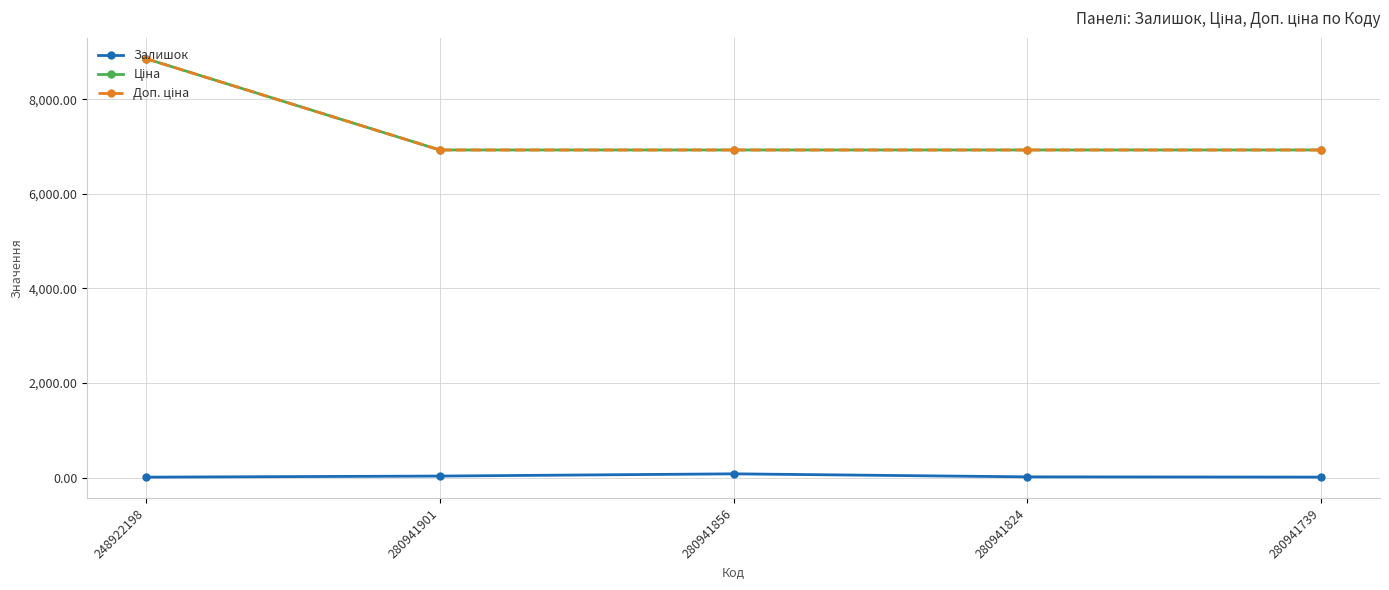

Reading right to left, transcribe all the data shown in this chart.

Залишок: 12.0	17.0	81.0	34.0	11.0
Ціна: 6925.7	6925.7	6925.7	6925.7	8856.7
Доп. ціна: 6925.7	6925.7	6925.7	6925.7	8856.7